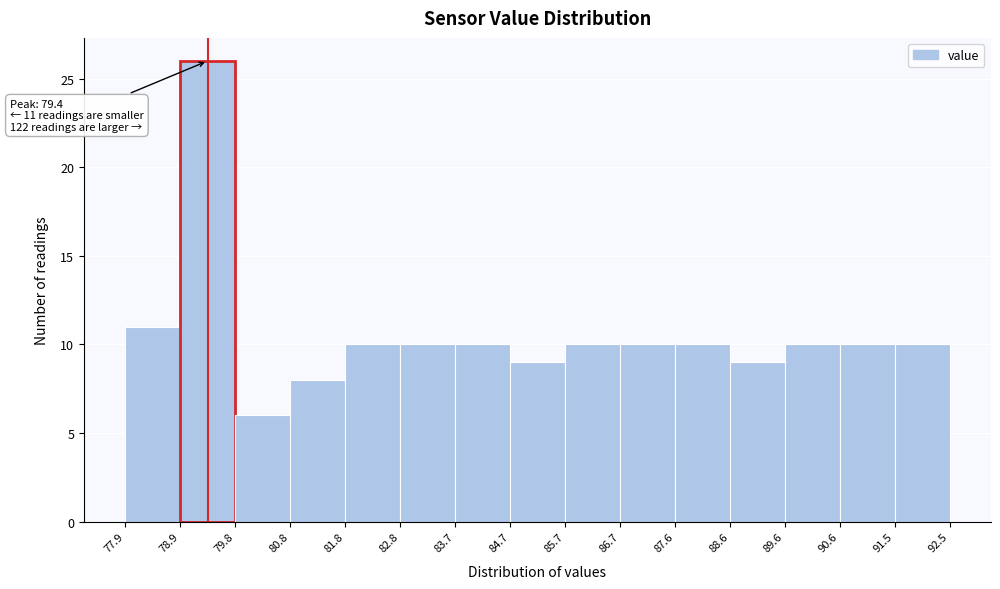

Which range on the x-axis has the tallest bar?

78.9 to 79.8